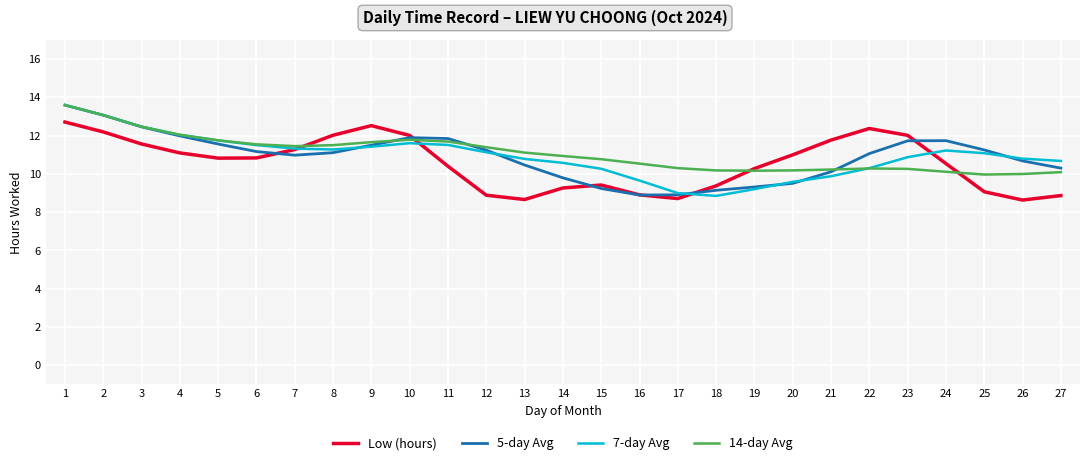

Which series changed the most between 10 and 16?

Low (hours)